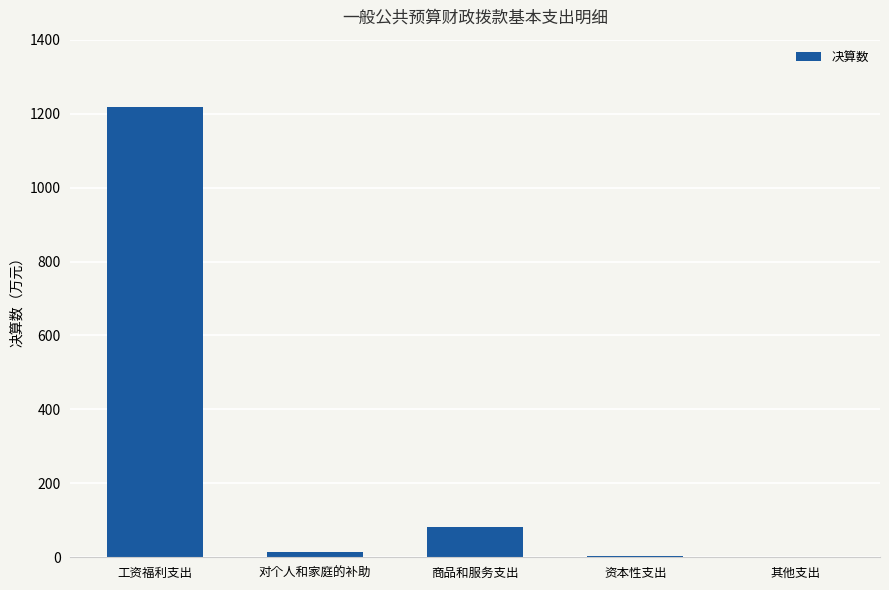

What value does the data have at 商品和服务支出?

82.6